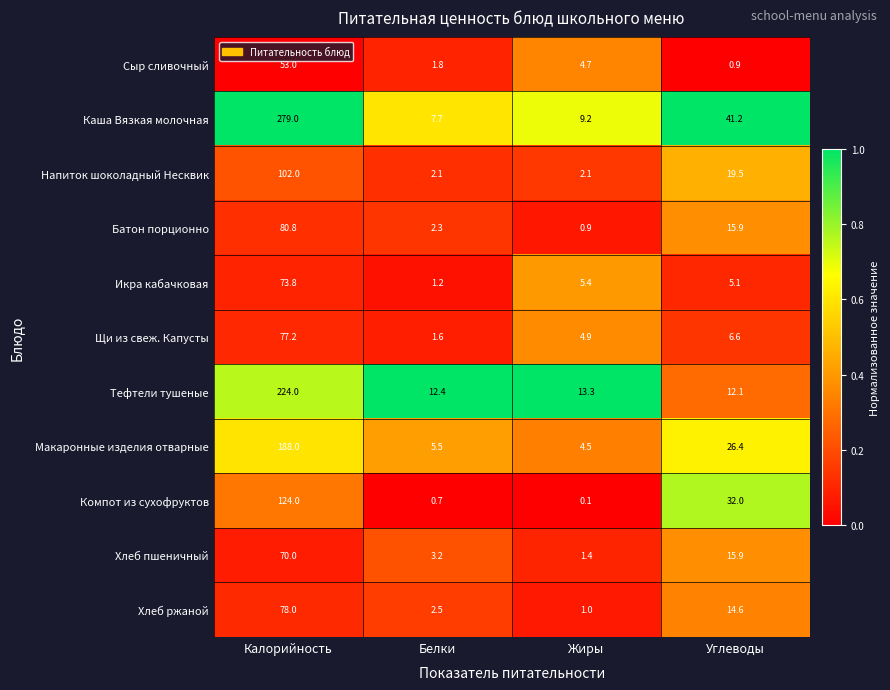

At which category is the sum across all series the highest?

Калорийность